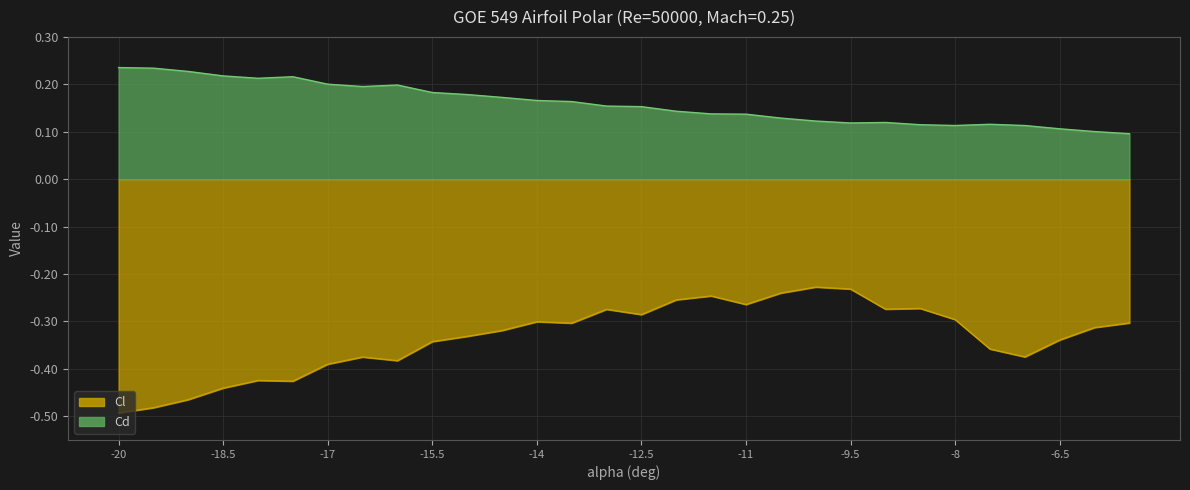

What is the value of the alpha point at the 22nd from the left?

0.1